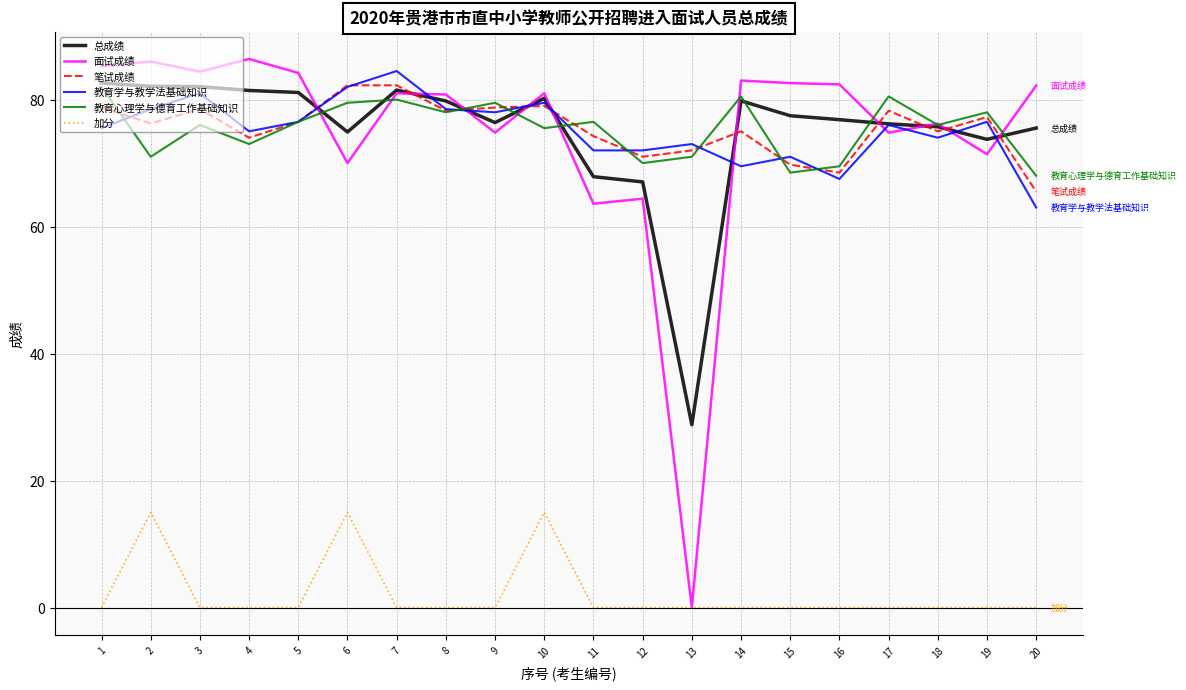

At which label does 教育学与教学法基础知识 reach its peak?

7